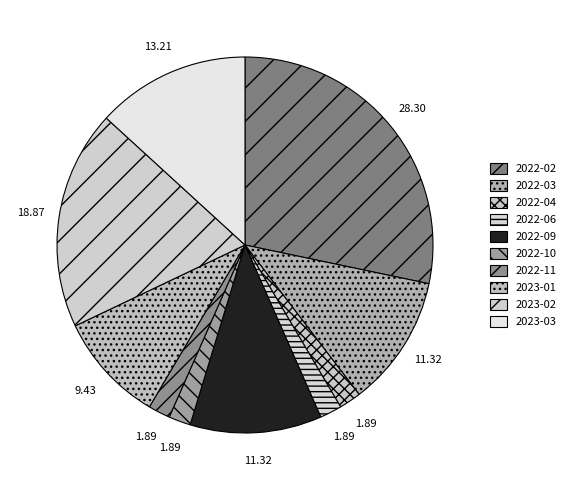

To the nearest percent, what portion does 2023-01 represent?

9%